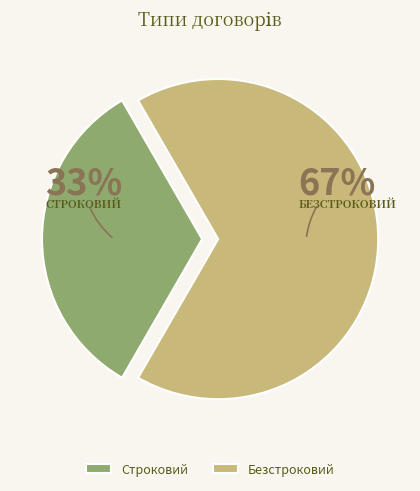

To the nearest percent, what is the average slice percentage?

50%